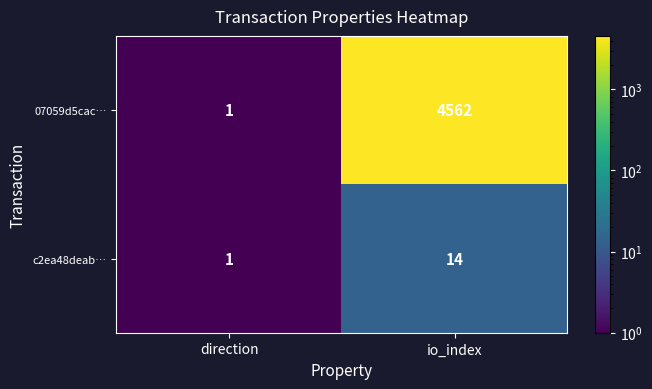

At how many categories does at least one series exceed 2329?

1